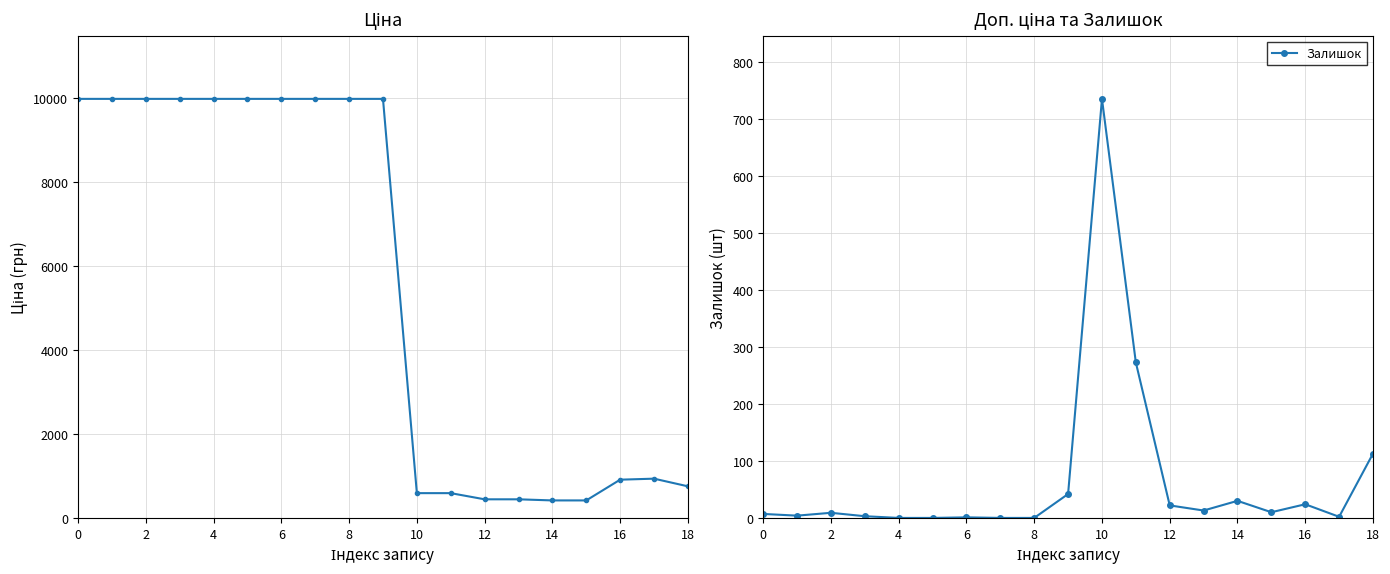

What is the greatest value displayed?

9975.0